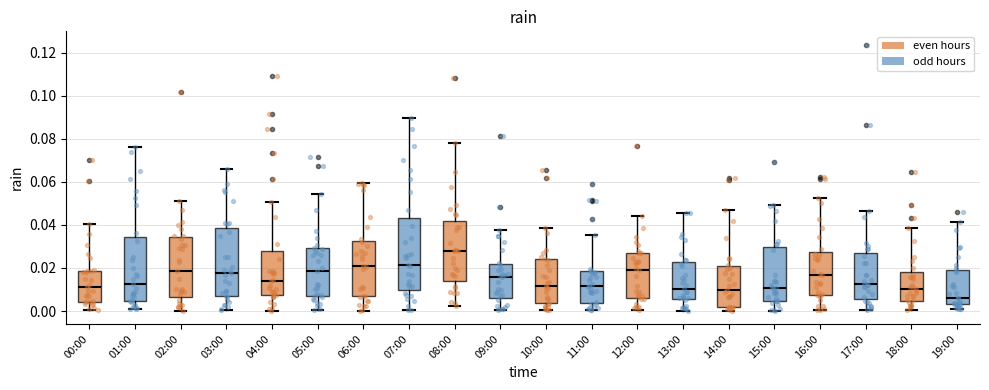

Reading left to right, read every box against the y-axis: the position of its median line, the range the box covers, and the ends of its whiskers. The values are not printed on the chart, so give them approximately, as read against the axis.

00:00: median 0.012, box 0.004 to 0.018, whiskers 0.000 to 0.040
01:00: median 0.012, box 0.004 to 0.034, whiskers 0.000 to 0.076
02:00: median 0.018, box 0.006 to 0.034, whiskers 0.000 to 0.052
03:00: median 0.018, box 0.006 to 0.038, whiskers 0.000 to 0.066
04:00: median 0.014, box 0.008 to 0.028, whiskers 0.000 to 0.050
05:00: median 0.018, box 0.006 to 0.030, whiskers 0.000 to 0.054
06:00: median 0.020, box 0.006 to 0.032, whiskers 0.000 to 0.060
07:00: median 0.022, box 0.010 to 0.044, whiskers 0.000 to 0.090
08:00: median 0.028, box 0.014 to 0.042, whiskers 0.002 to 0.078
09:00: median 0.016, box 0.006 to 0.022, whiskers 0.000 to 0.038
10:00: median 0.012, box 0.004 to 0.024, whiskers 0.000 to 0.038
11:00: median 0.012, box 0.004 to 0.018, whiskers 0.000 to 0.036
12:00: median 0.018, box 0.006 to 0.026, whiskers 0.000 to 0.044
13:00: median 0.010, box 0.006 to 0.022, whiskers 0.000 to 0.046
14:00: median 0.010, box 0.002 to 0.020, whiskers 0.000 to 0.046
15:00: median 0.010, box 0.004 to 0.030, whiskers 0.000 to 0.050
16:00: median 0.016, box 0.008 to 0.028, whiskers 0.000 to 0.052
17:00: median 0.012, box 0.006 to 0.028, whiskers 0.000 to 0.046
18:00: median 0.010, box 0.004 to 0.018, whiskers 0.000 to 0.038
19:00: median 0.006, box 0.004 to 0.020, whiskers 0.000 to 0.042